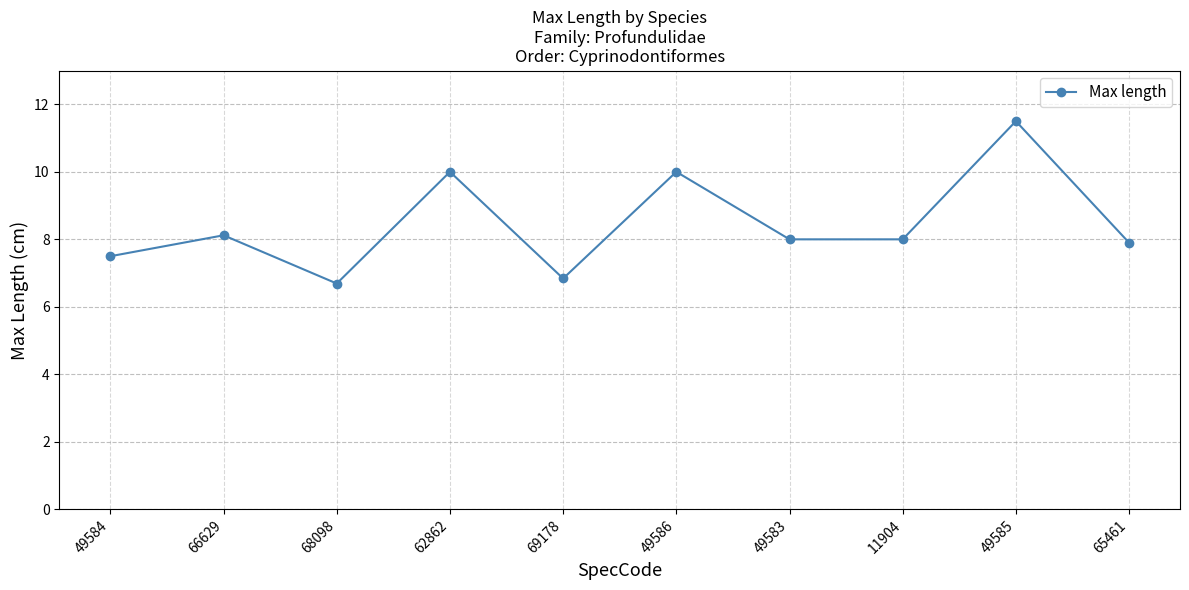

What is the label of the 10th point from the left?

65461